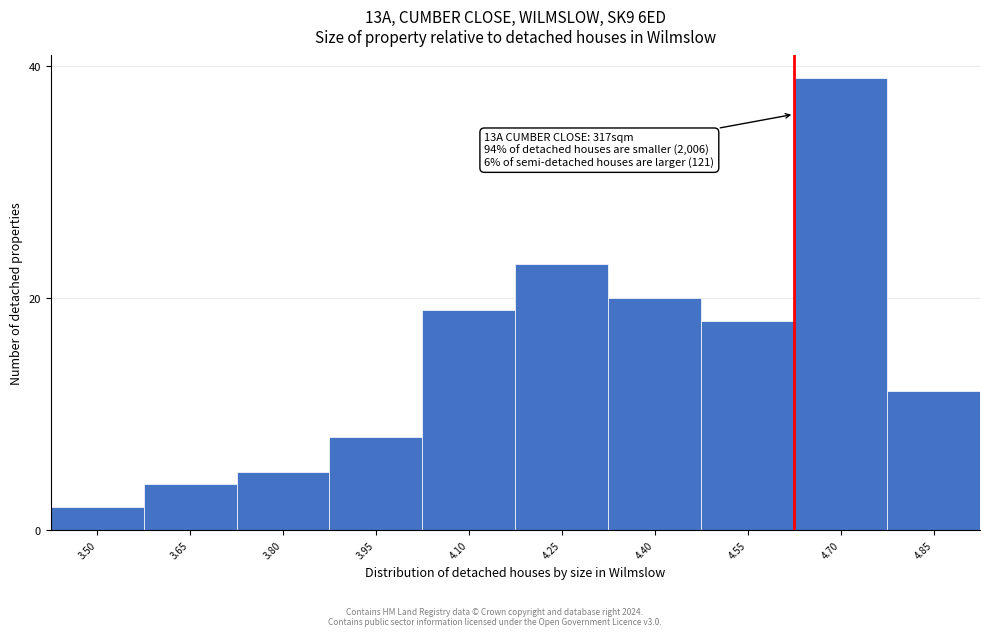

Reading left to right, transcribe all the data shown in this chart.

3.50=2	3.65=4	3.80=5	3.95=8	4.10=19	4.25=23	4.40=20	4.55=18	4.70=39	4.85=12